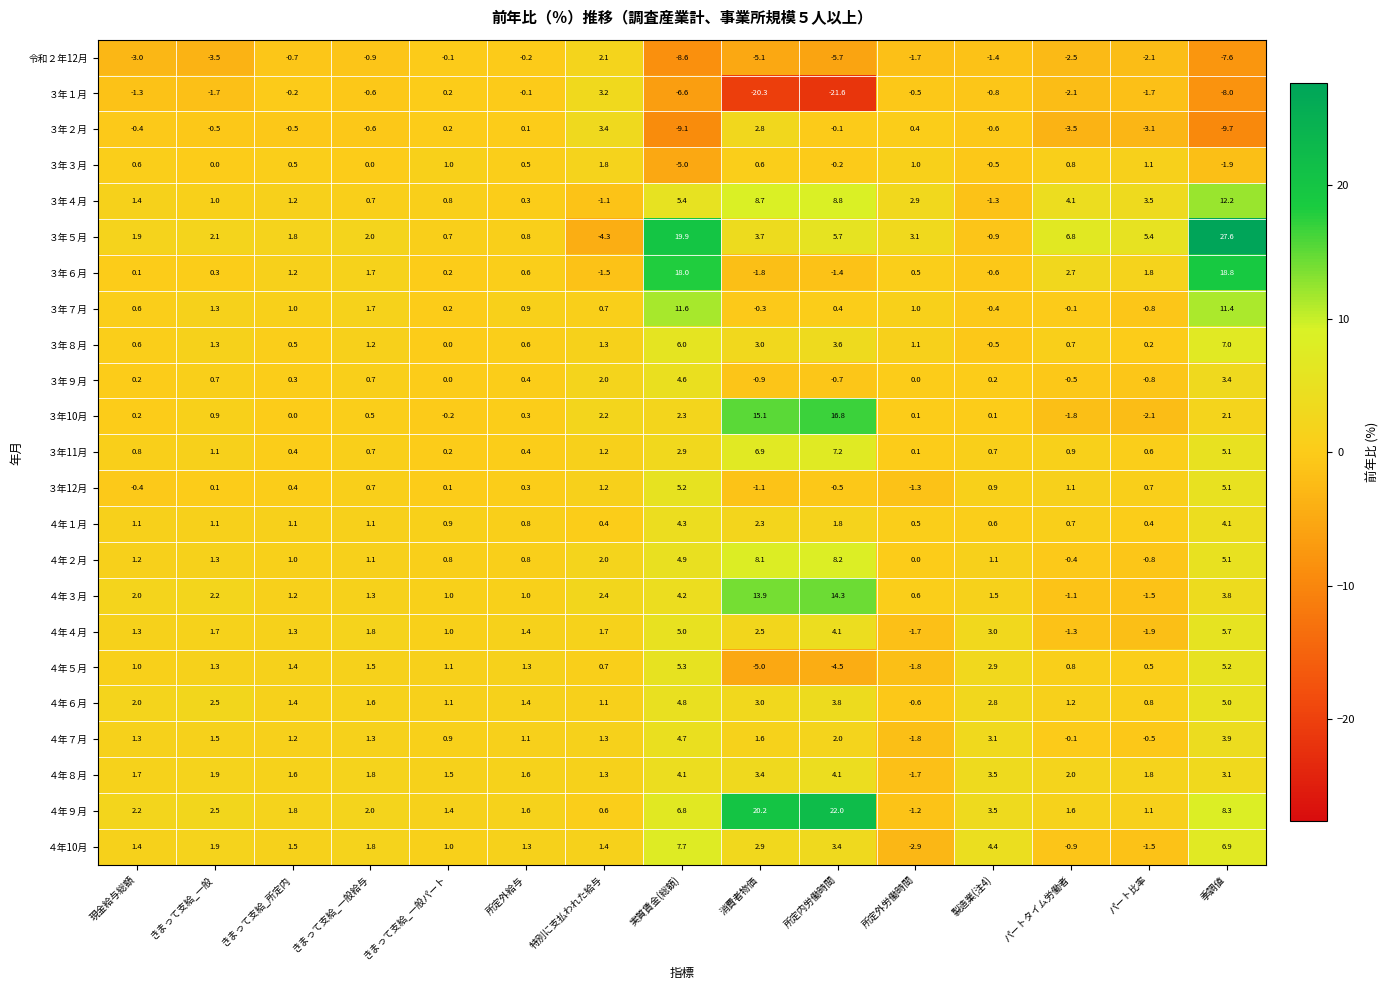

Between 現金給与総額 and パートタイム労働者, which series saw the biggest shift?

３年５月